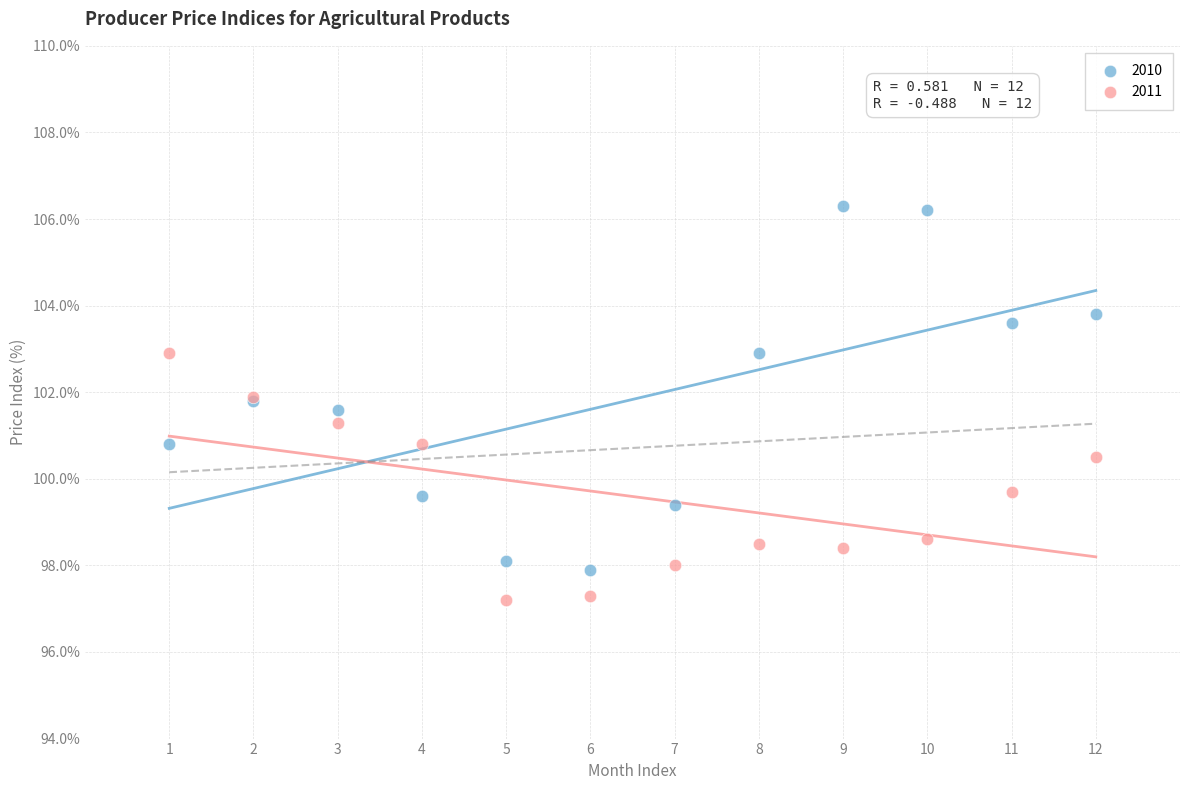

Which series contains the lowest Y value?

2011